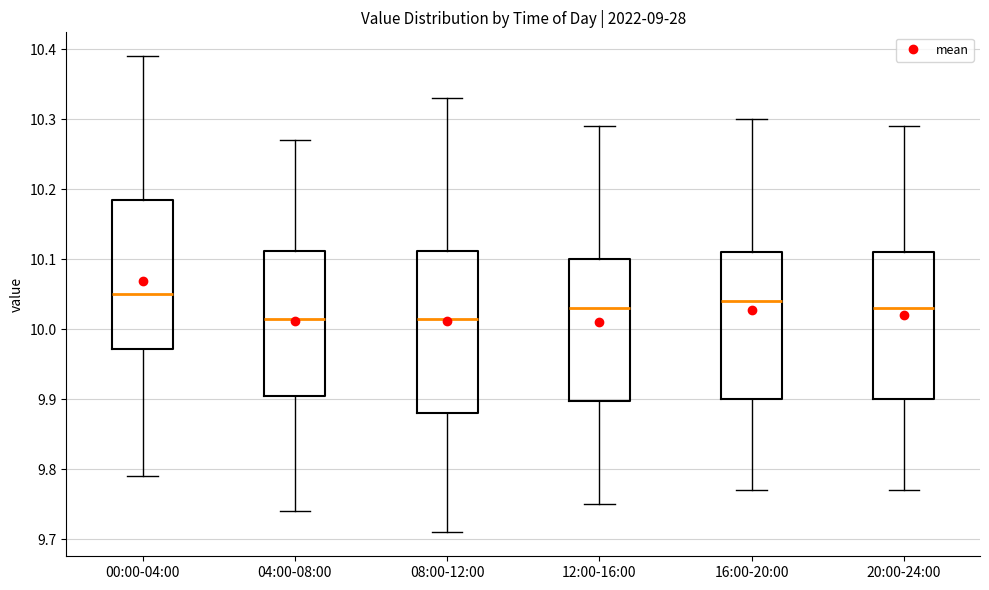

Which box's median line is the highest?

00:00-04:00